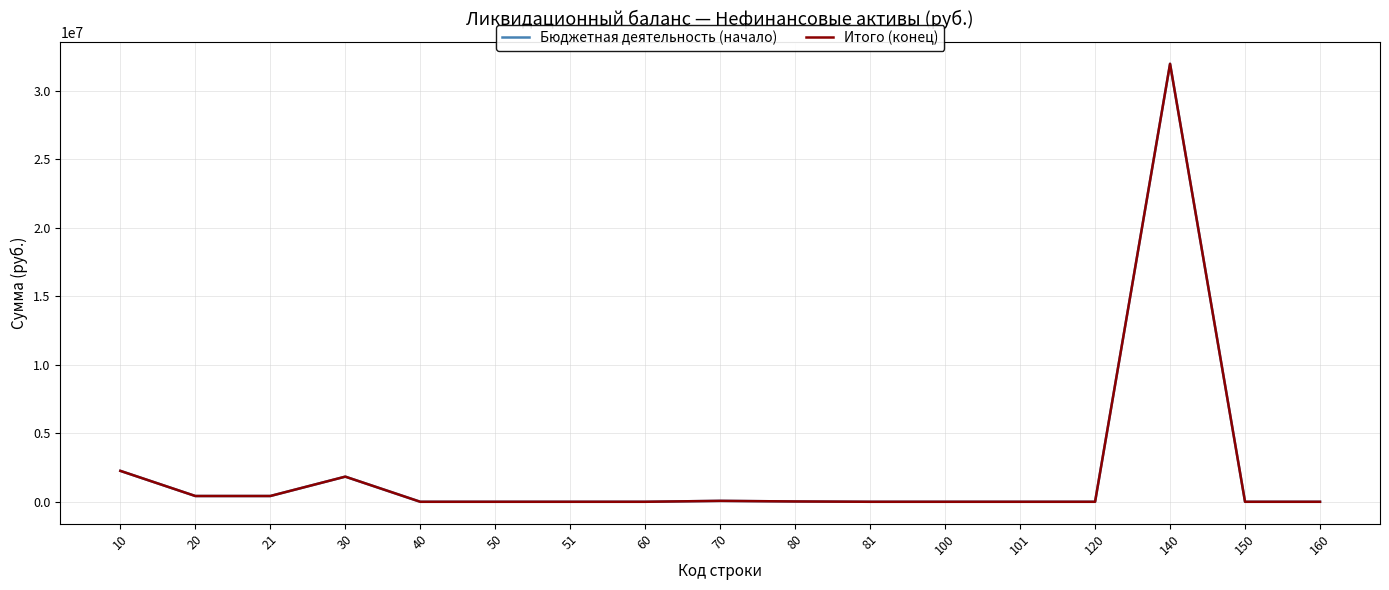

List the labels in order of Бюджетная деятельность (начало) value, largest first.

140, 10, 30, 20, 21, 70, 80, 40, 50, 51, 60, 81, 100, 101, 120, 150, 160